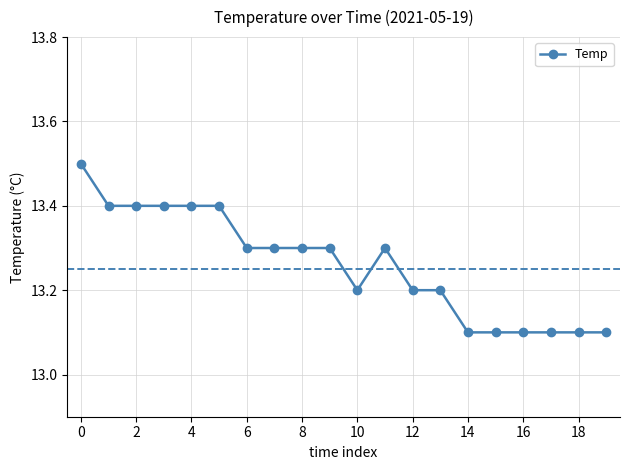

What is the value of the 7th point from the left?

13.3